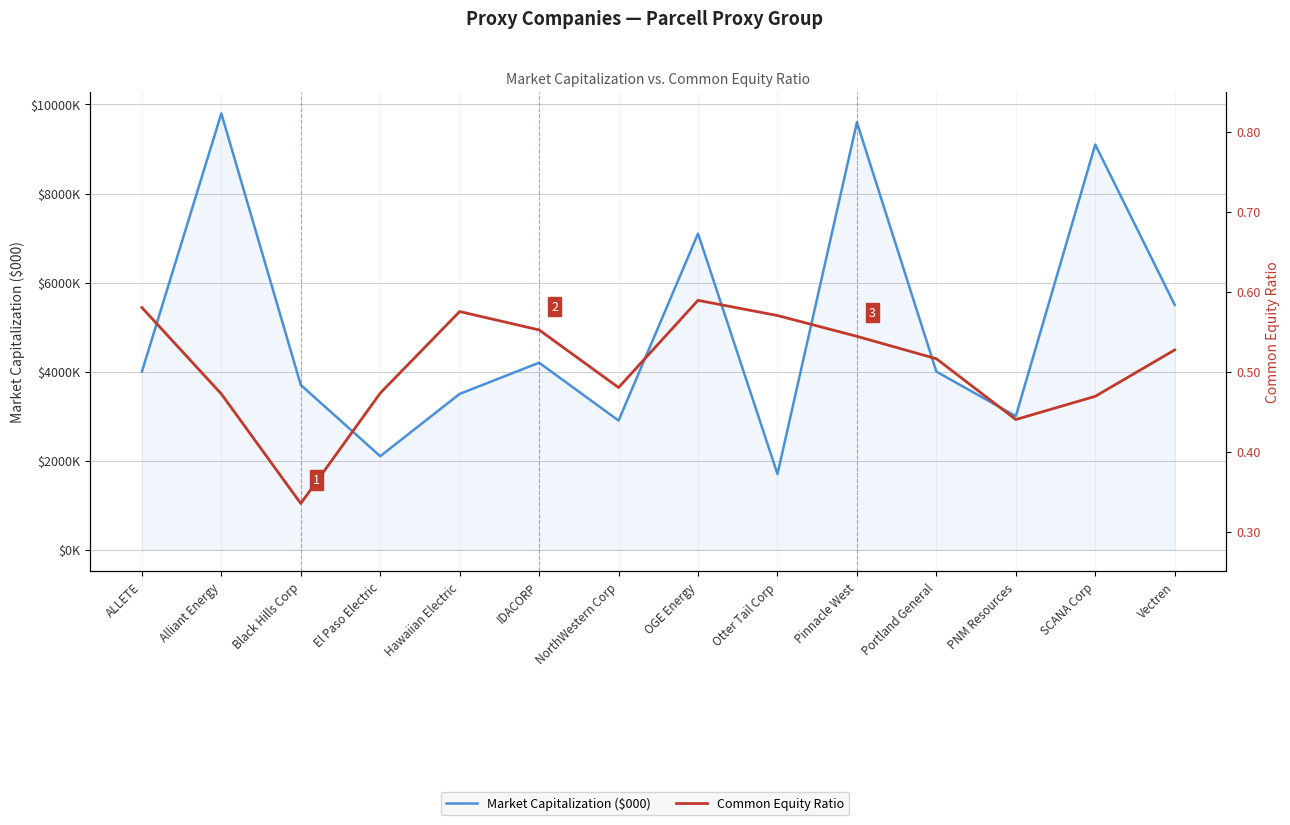

What is the minimum value shown in the chart?

0.3